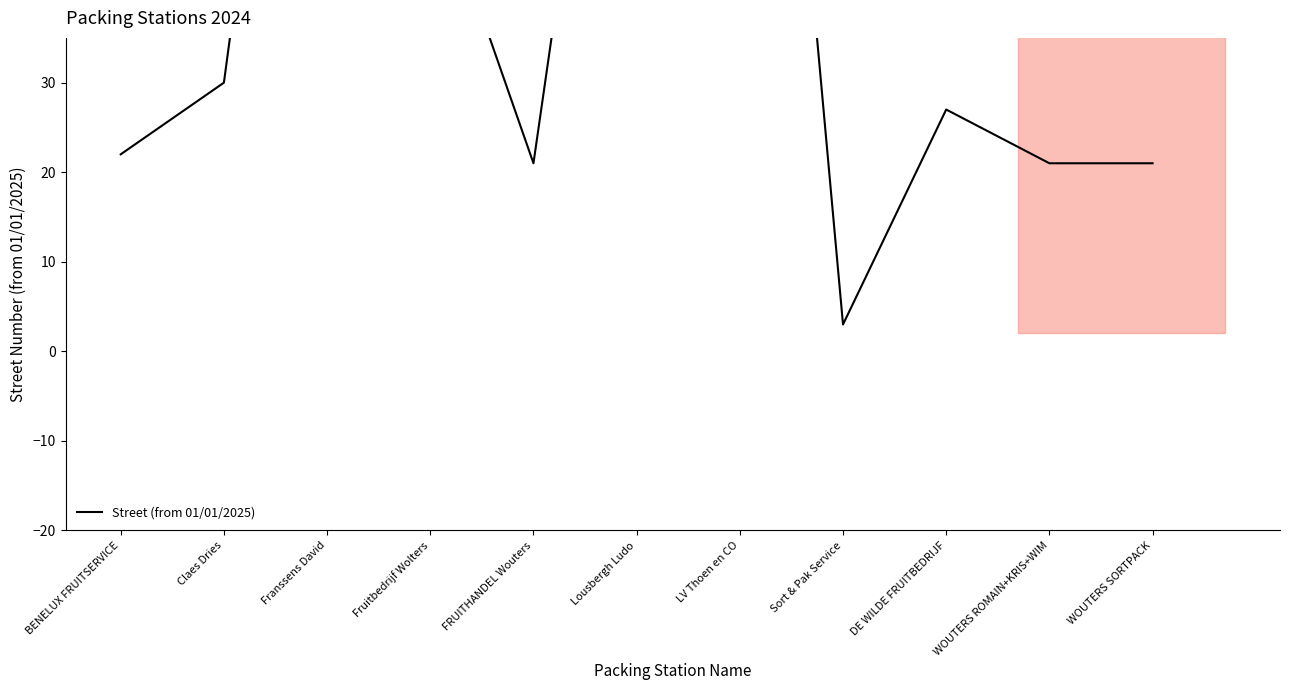

What is the value of the 8th point from the left?

3